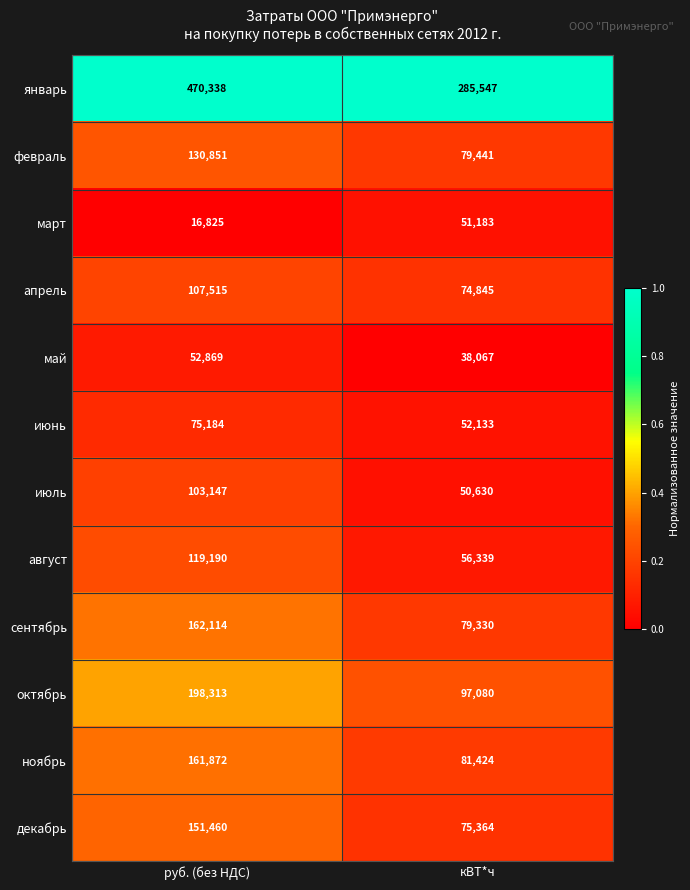

Rank the series by their maximum value, from lowest to highest.

март, май, июнь, июль, апрель, август, февраль, декабрь, ноябрь, сентябрь, октябрь, январь